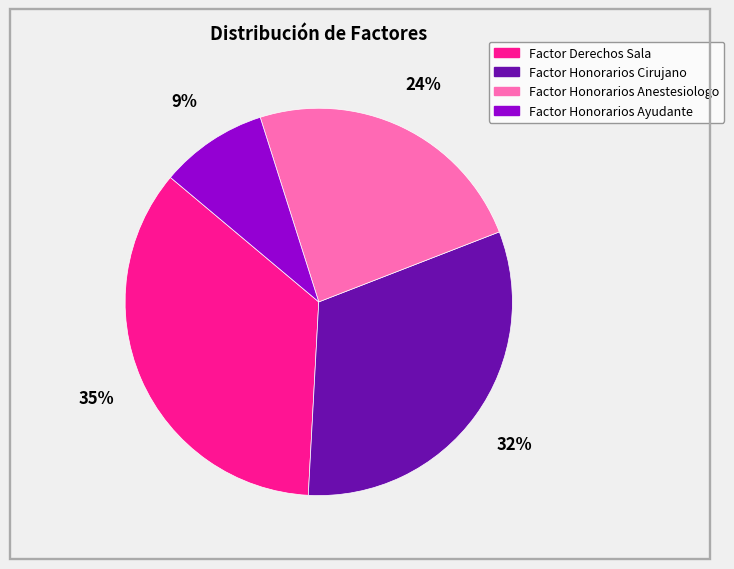

Is the sum of Factor Honorarios Ayudante and Factor Derechos Sala greater than half?

No